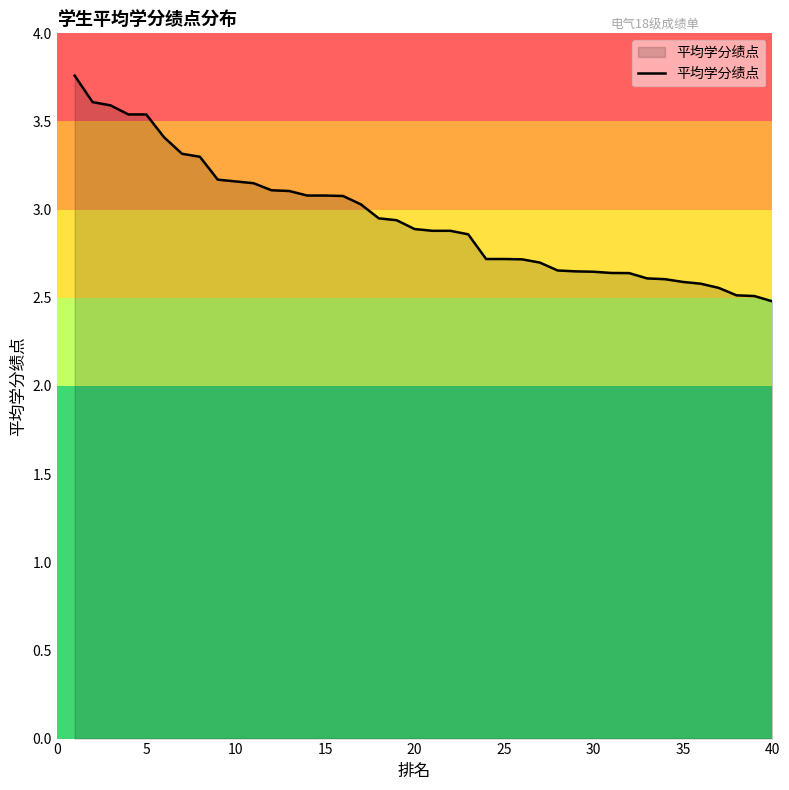

What is the difference between the maximum and minimum values?

1.3